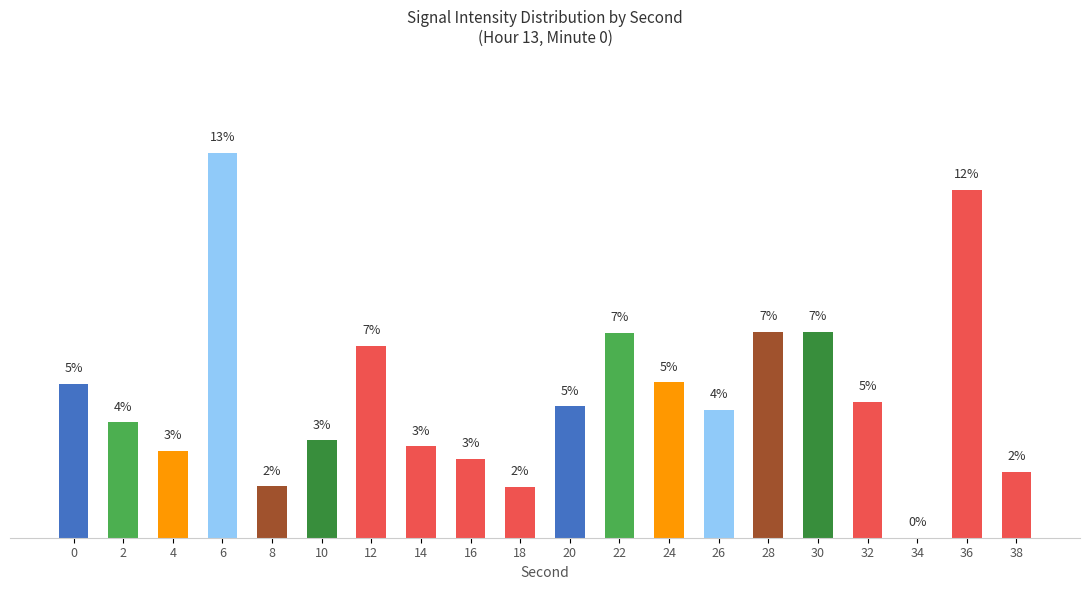

Are the bars horizontal?

No